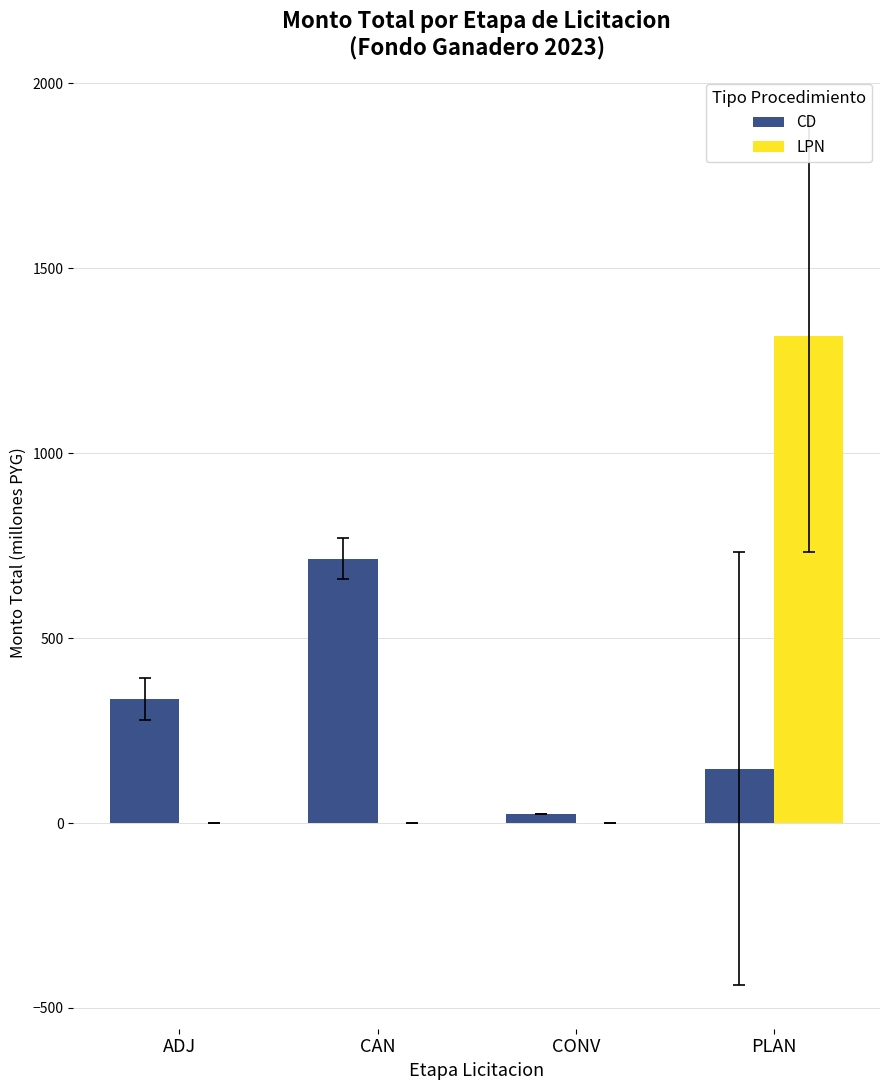

What are all the series names shown in the legend?

CD, LPN